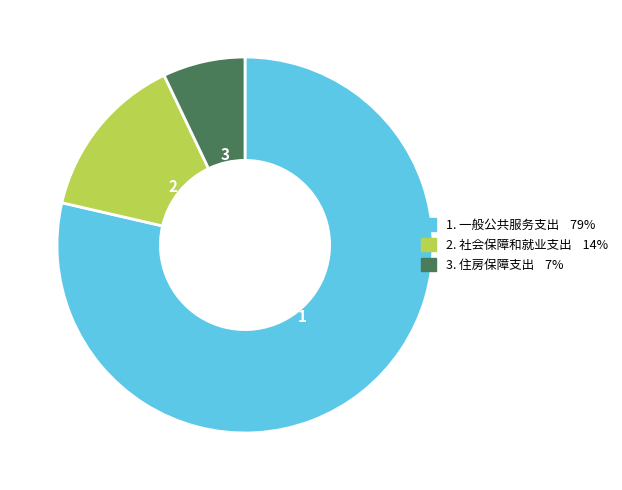

Is there a majority slice in this chart?

Yes